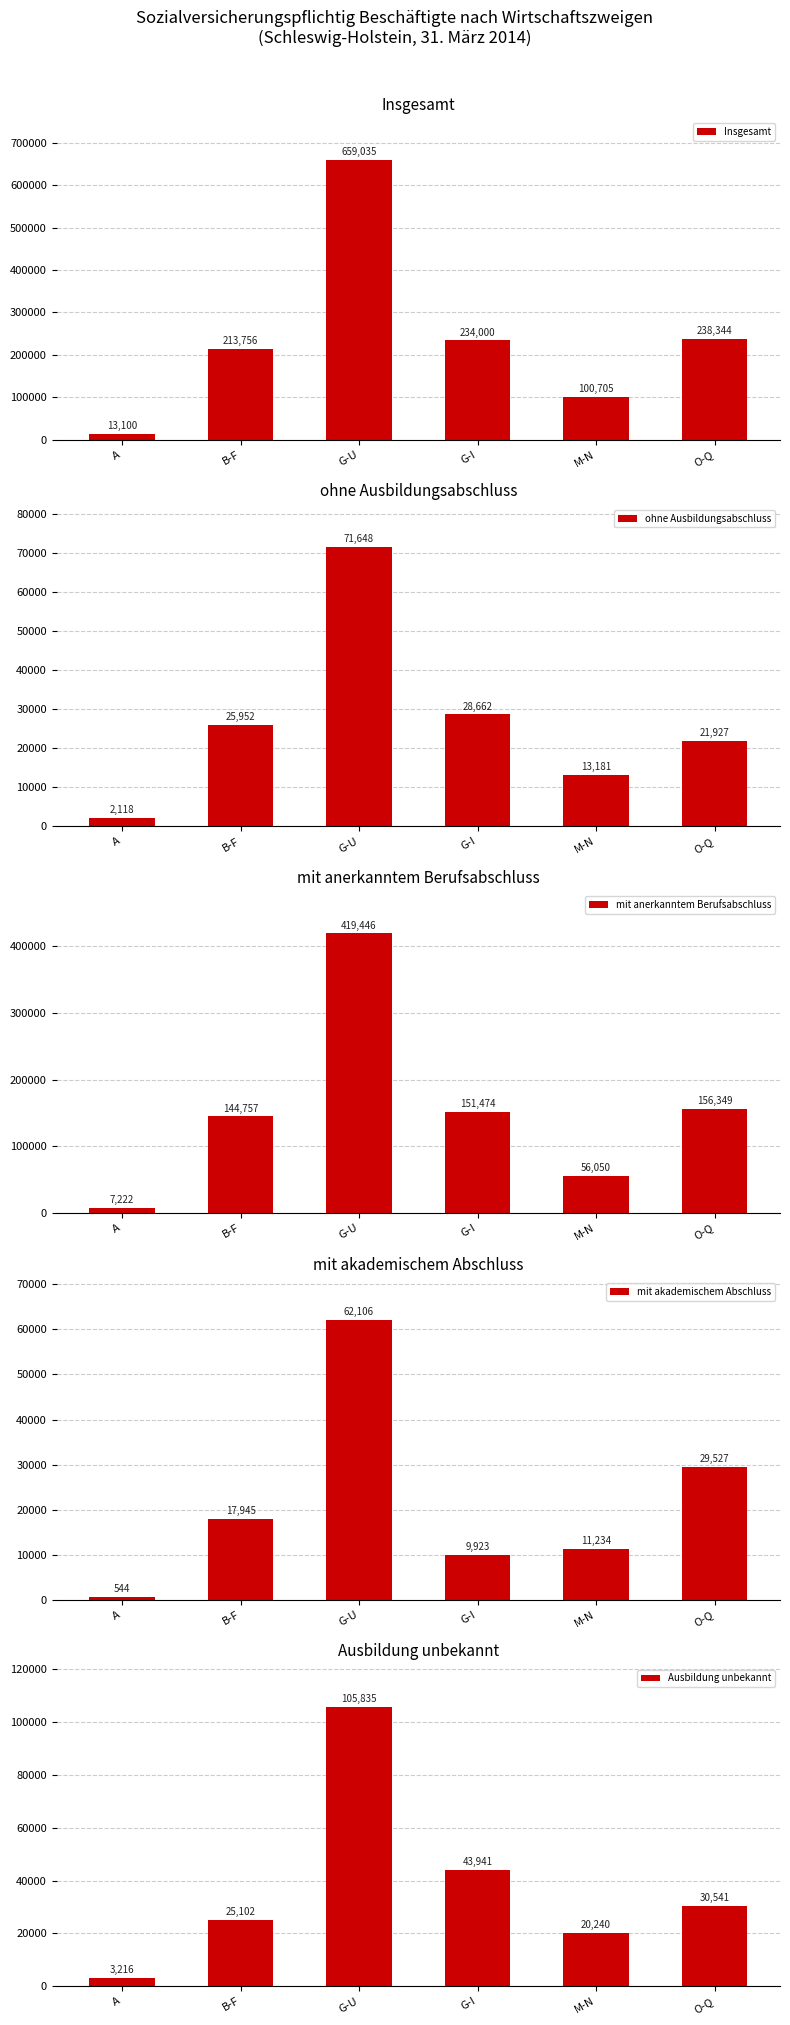

The ohne Ausbildungsabschluss series shows 98270 at G-U. True or false?

False